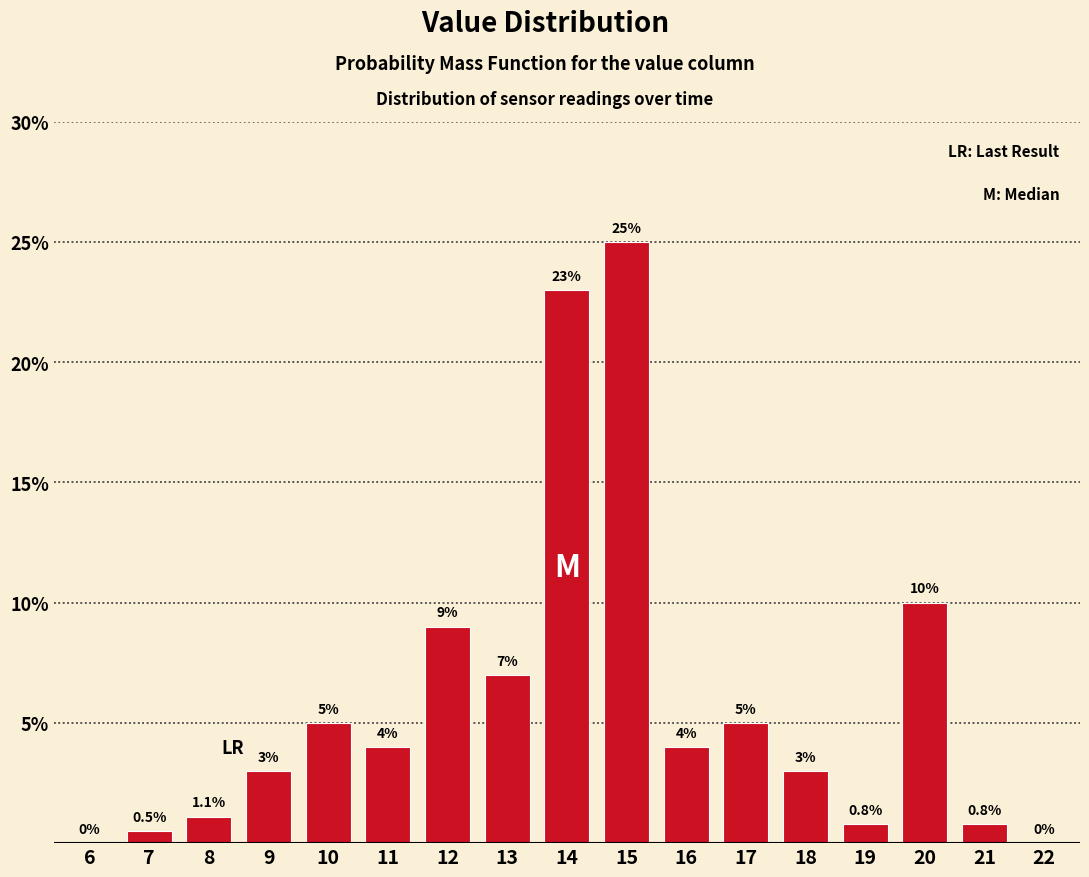

Reading left to right, list all the values displayed in this chart.

6=0.0	7=0.5	8=1.1	9=3.0	10=5.0	11=4.0	12=9.0	13=7.0	14=23.0	15=25.0	16=4.0	17=5.0	18=3.0	19=0.8	20=10.0	21=0.8	22=0.0